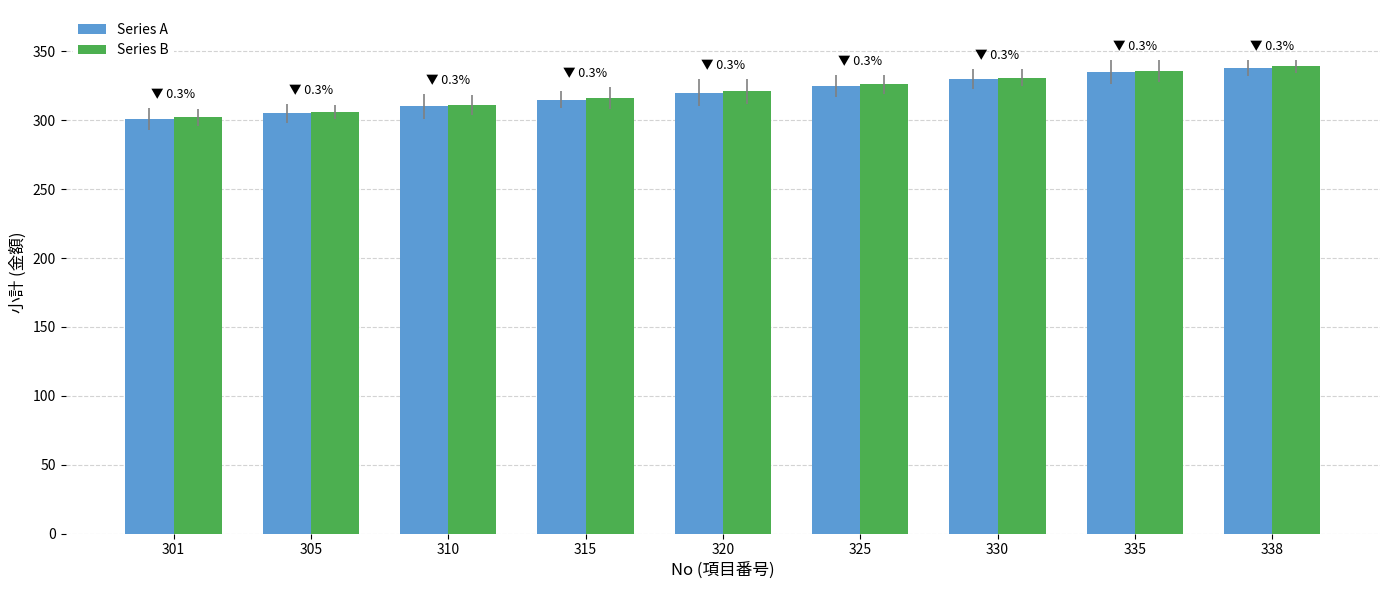

Count the number of data series in this chart.

2